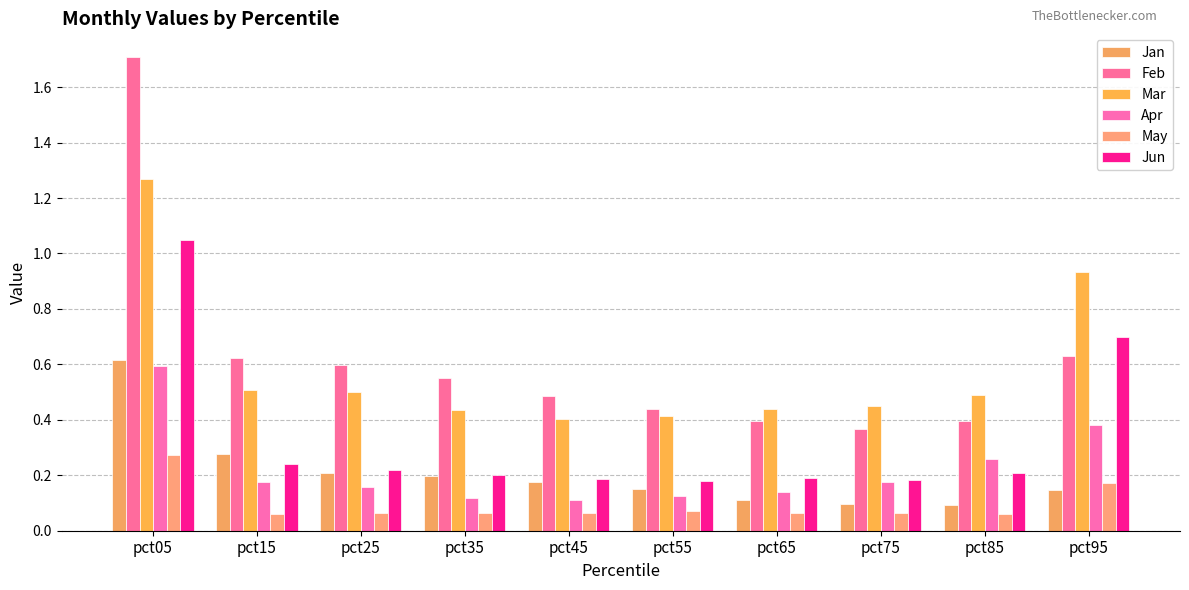

What is the difference between the second highest and second lowest values in the Jan series?

0.2